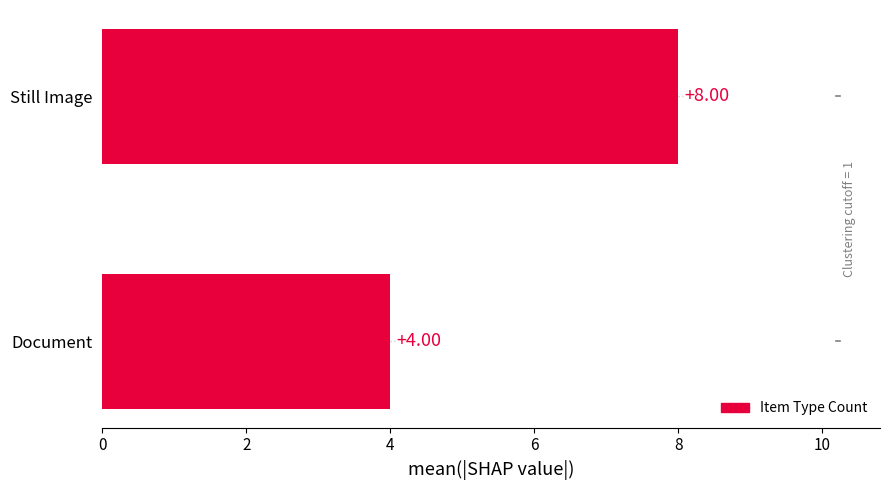

Which label corresponds to the largest value in the chart?

Still Image